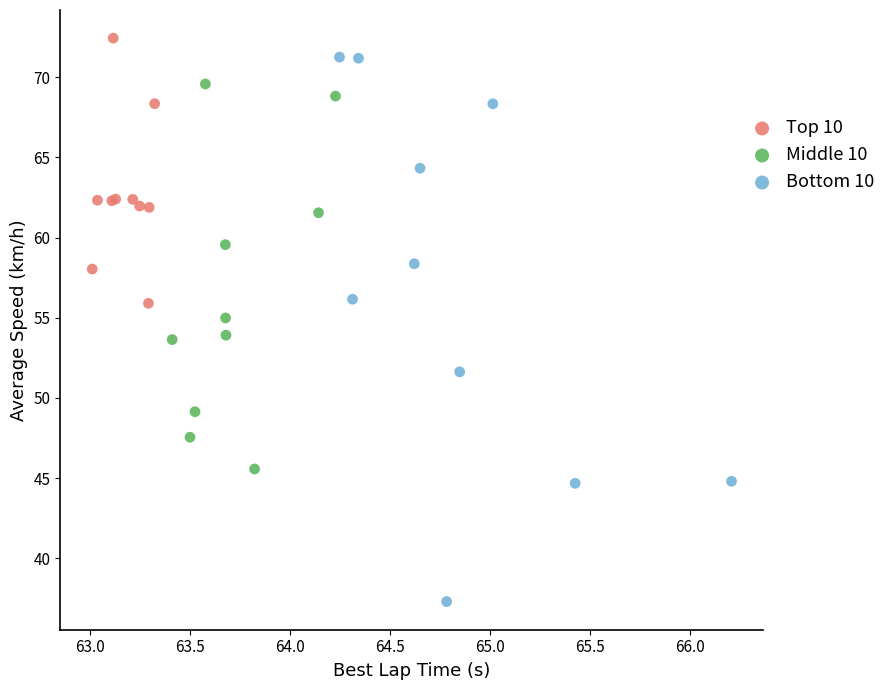

Which series has the largest Y range (max minus min)?

Bottom 10